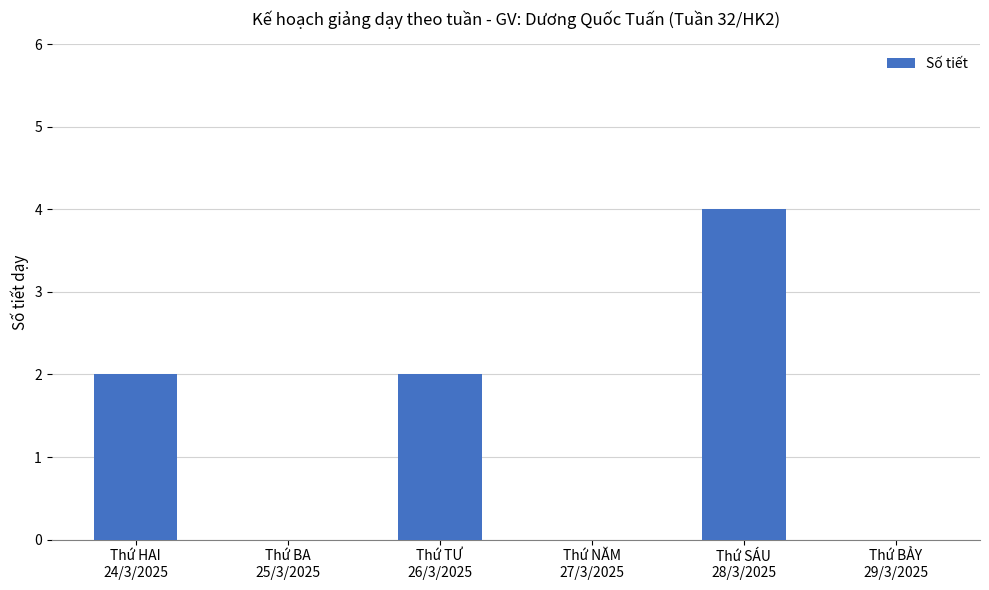

What is the sum of all values?

8